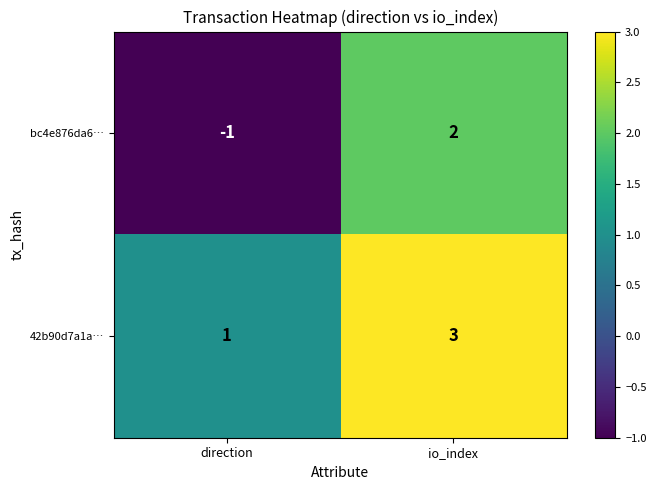

Reading left to right, what are all the values shown in this chart?

bc4e876da6…: direction=-1	io_index=2
42b90d7a1a…: direction=1	io_index=3